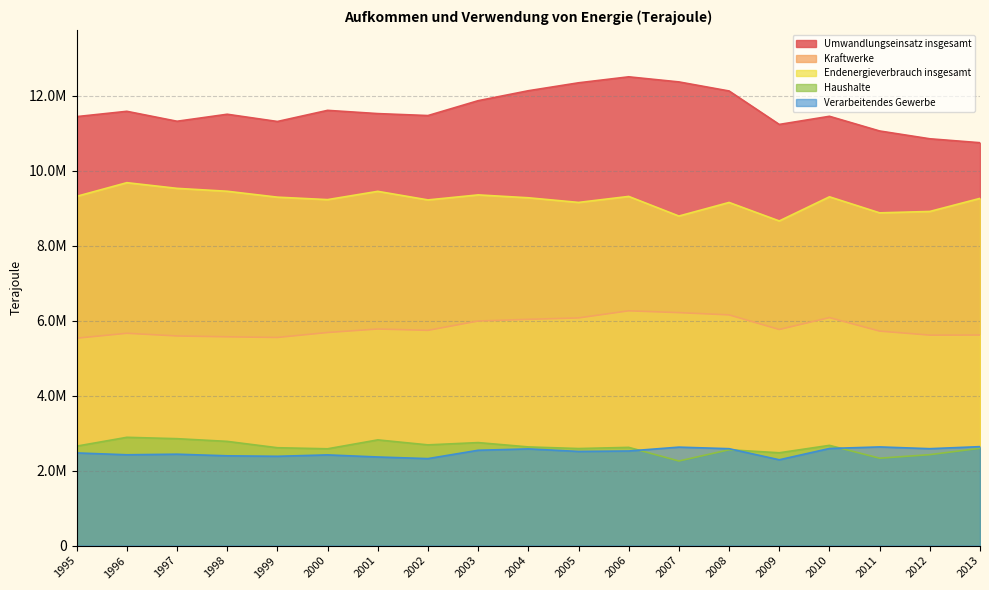

Which series has the largest total across all categories?

Umwandlungseinsatz insgesamt